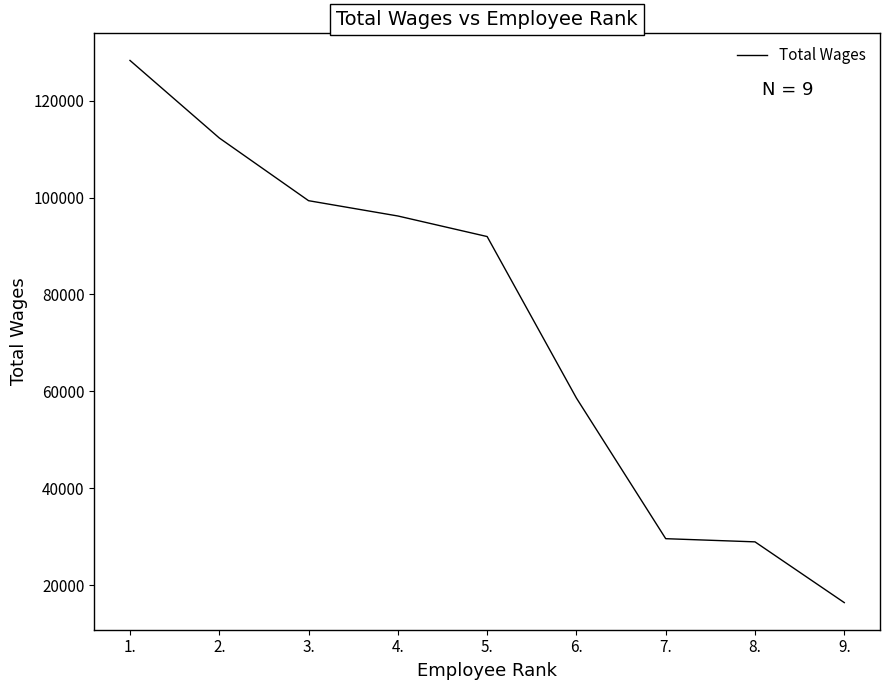

What is the change in value from 1. to 6.?

-69676